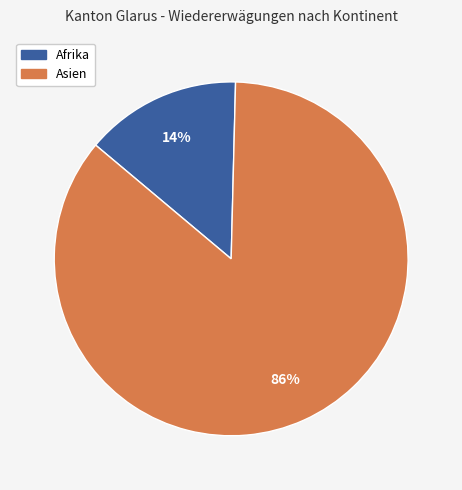

Is there any slice that represents more than half of the pie?

Yes